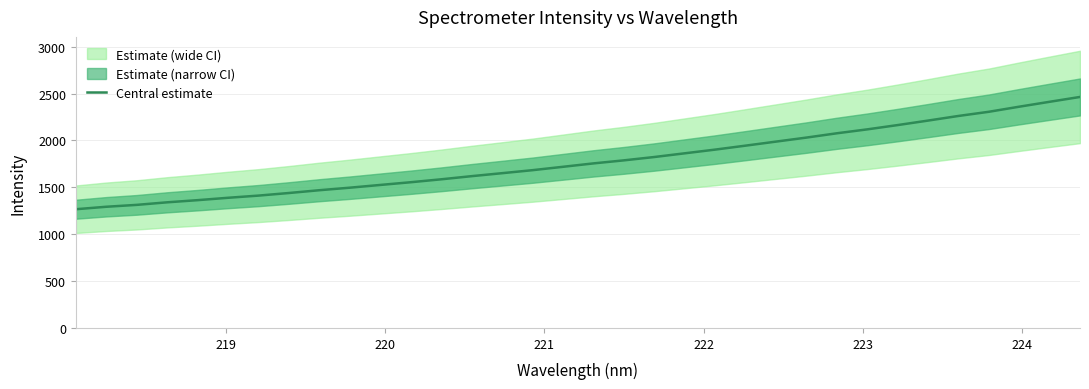

What is the maximum value shown in the chart?

2463.4